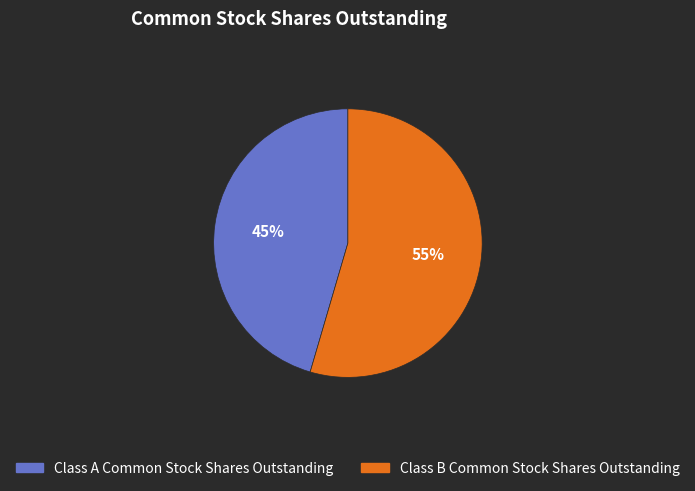

Between Class B Common Stock Shares Outstanding and Class A Common Stock Shares Outstanding, which is larger?

Class B Common Stock Shares Outstanding